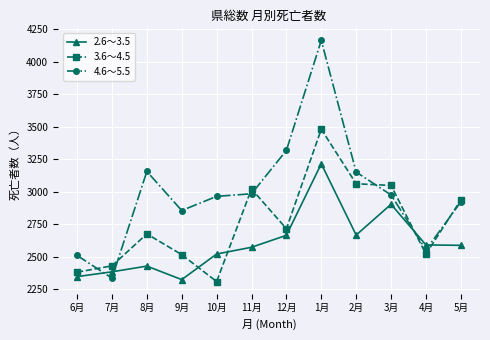

How many series are shown in this chart?

3